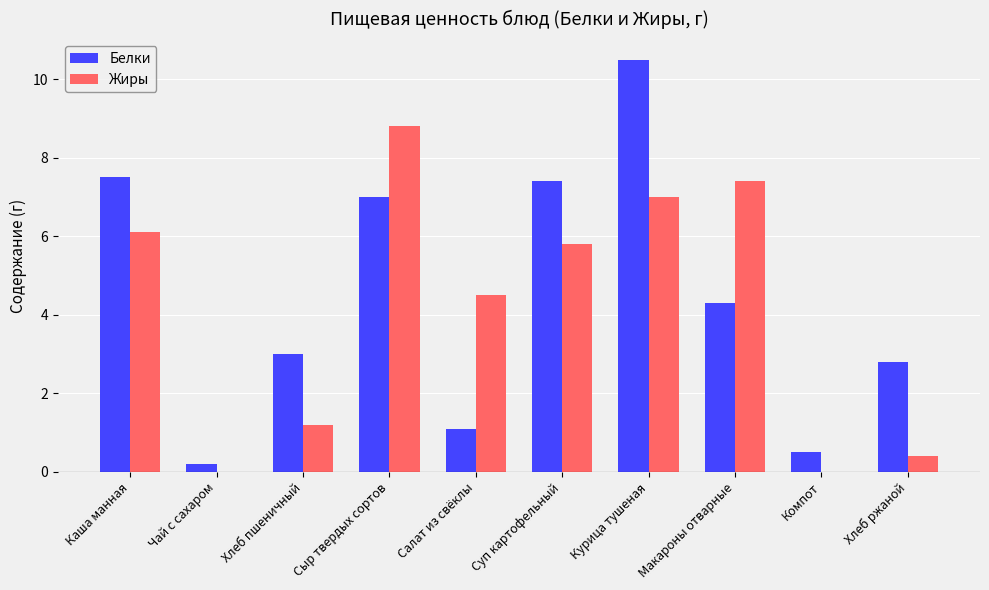

What is the difference between the Белки values at Сыр твердых сортов and Чай с сахаром?

6.8